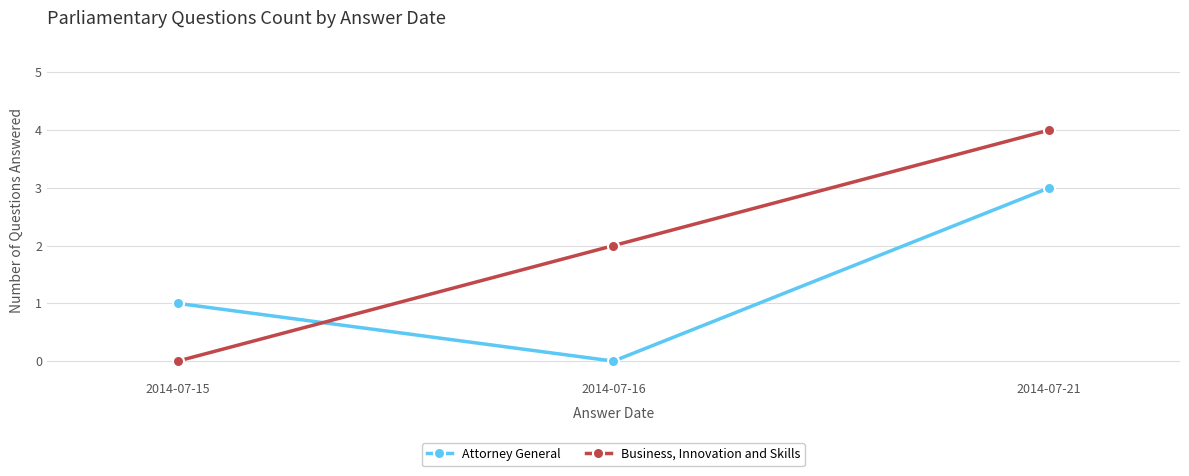

At which category does the chart reach its peak across all series?

2014-07-21